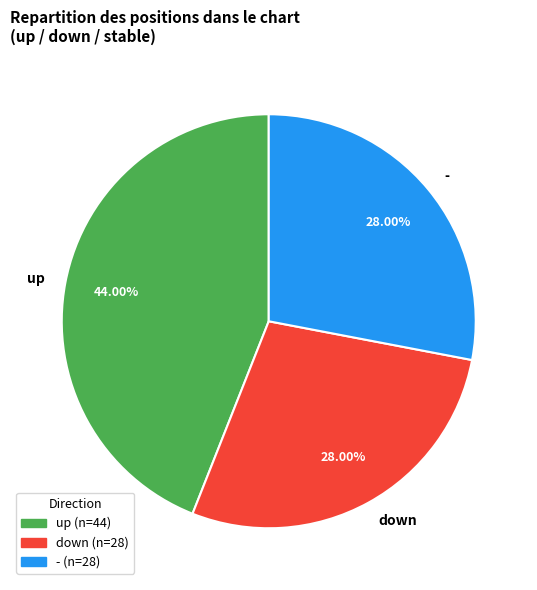

To the nearest percent, what portion does up represent?

44%